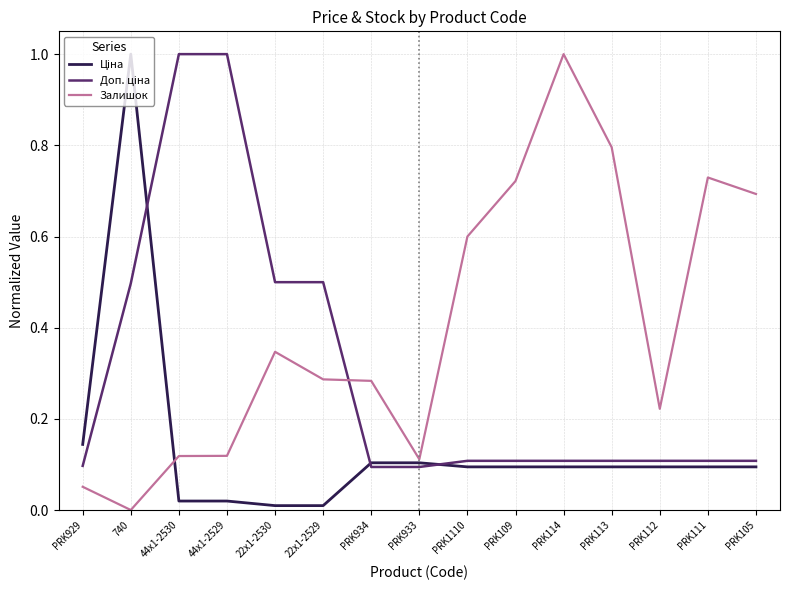

Which category has the lowest value in the Залишок series?

740